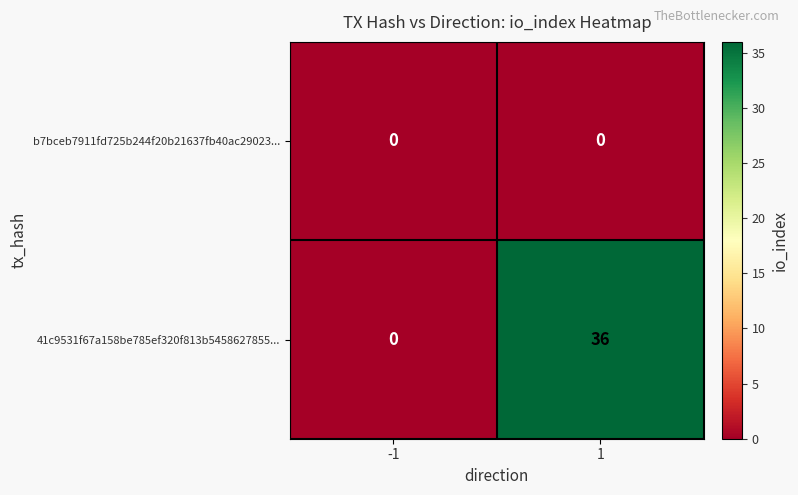

What is the maximum value shown in the chart?

36